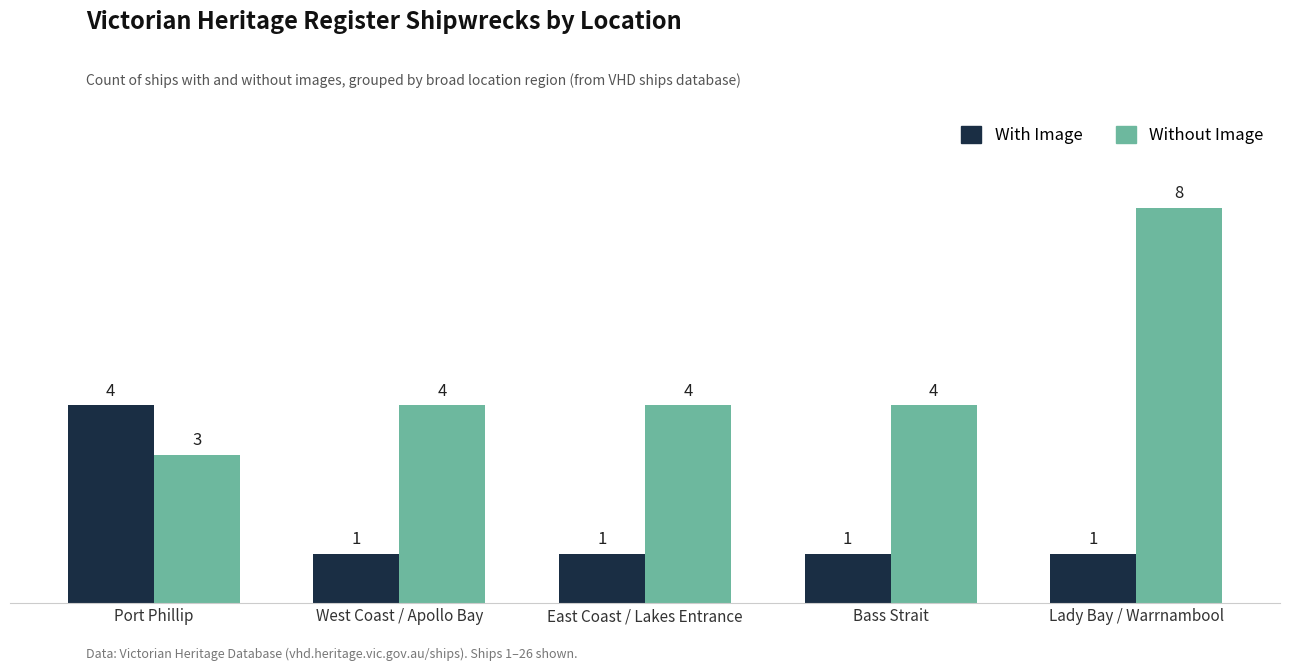

Which series has the largest total across all categories?

Without Image